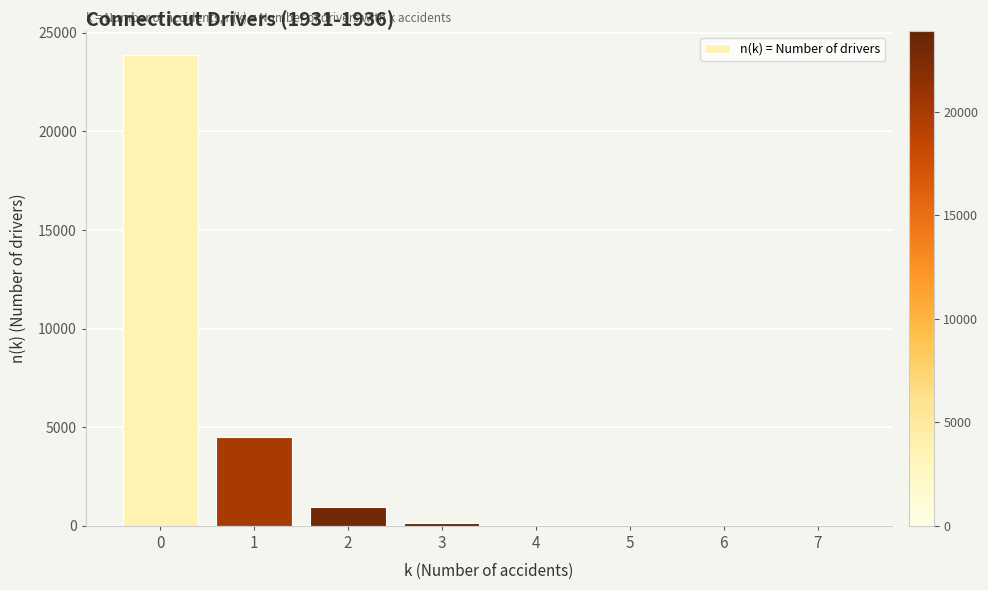

What is the sum of the values at 6 and 2?

939